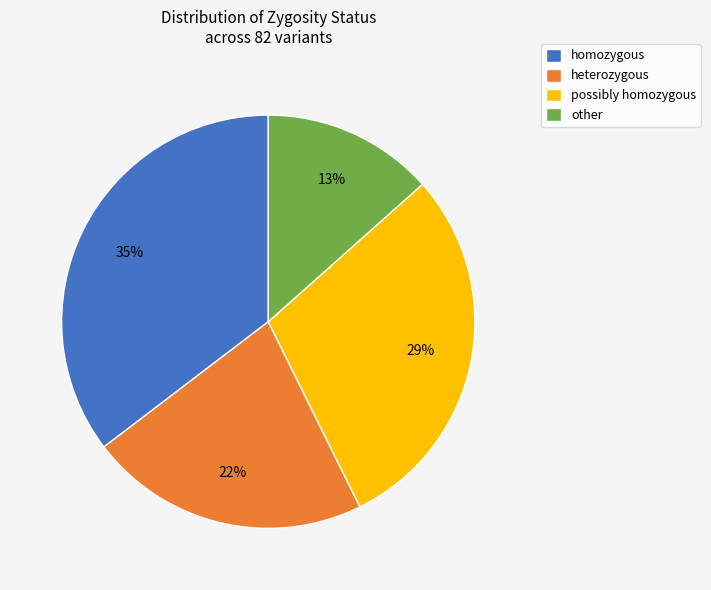

To the nearest percent, what portion does other represent?

13%